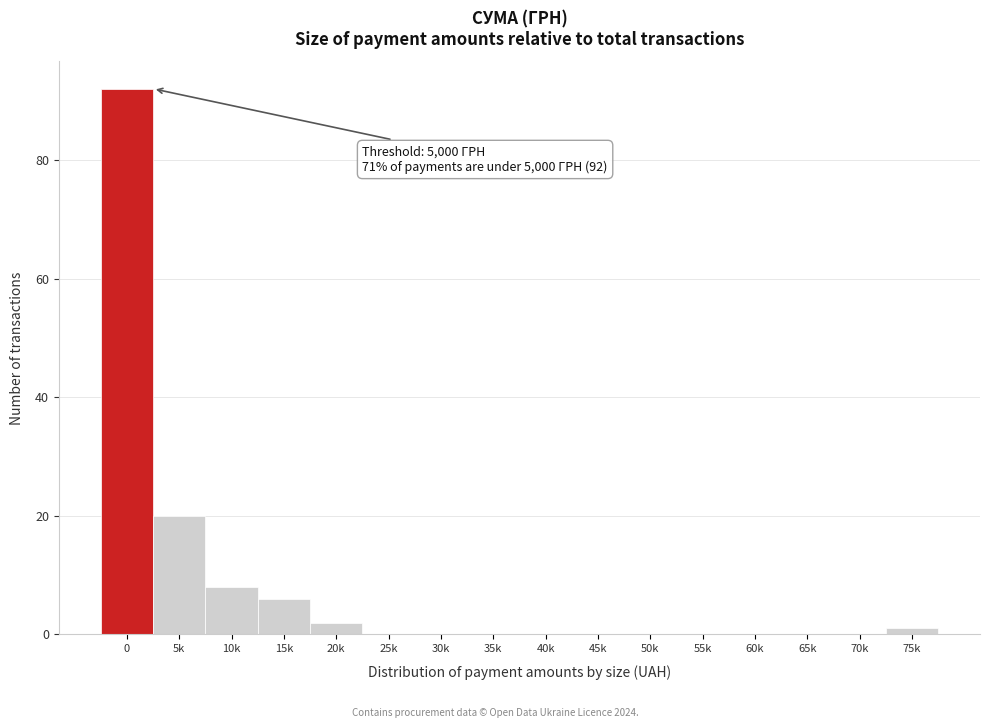

Reading left to right, transcribe all the data shown in this chart.

0=92	5k=20	10k=8	15k=6	20k=2	25k=0	30k=0	35k=0	40k=0	45k=0	50k=0	55k=0	60k=0	65k=0	70k=0	75k=1